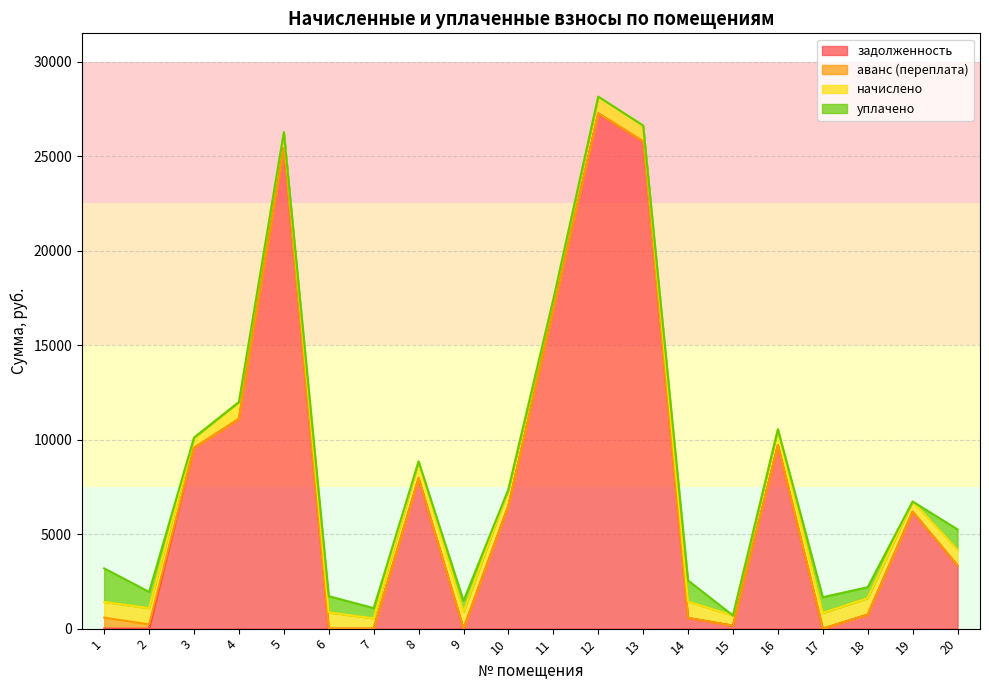

At how many categories does at least one series exceed 27099?

1